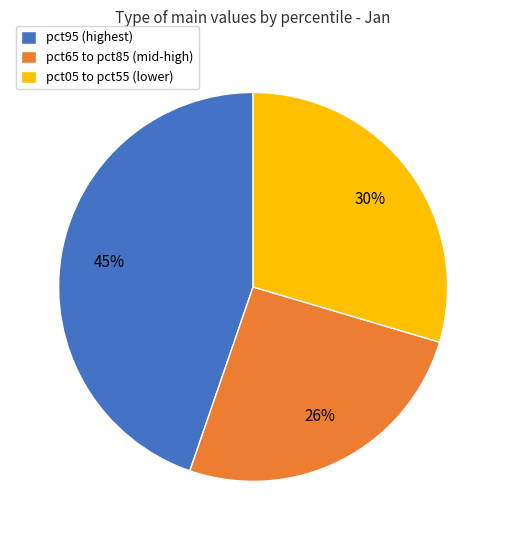

To the nearest percent, what is the average slice percentage?

33%